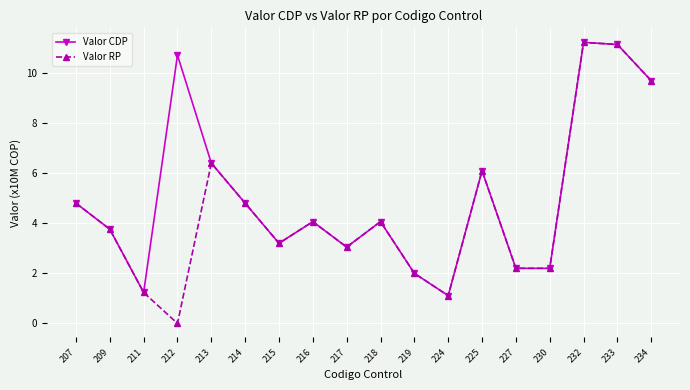

True or false: Valor CDP has a value of 7.2 at 207.

False